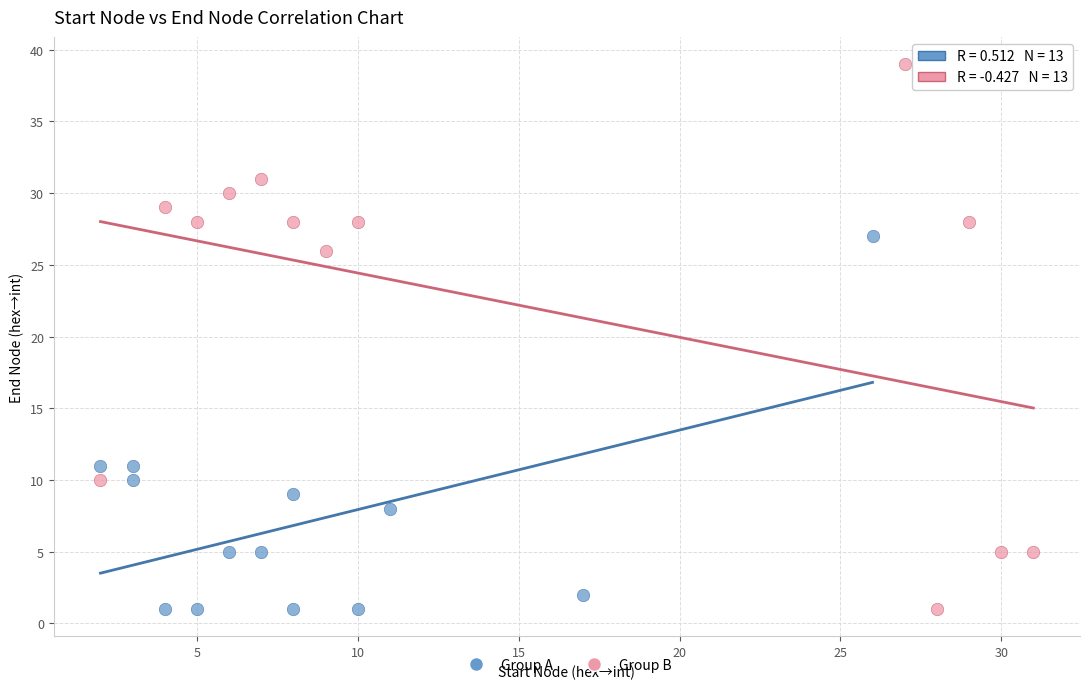

Which series has the largest Y range (max minus min)?

Group B